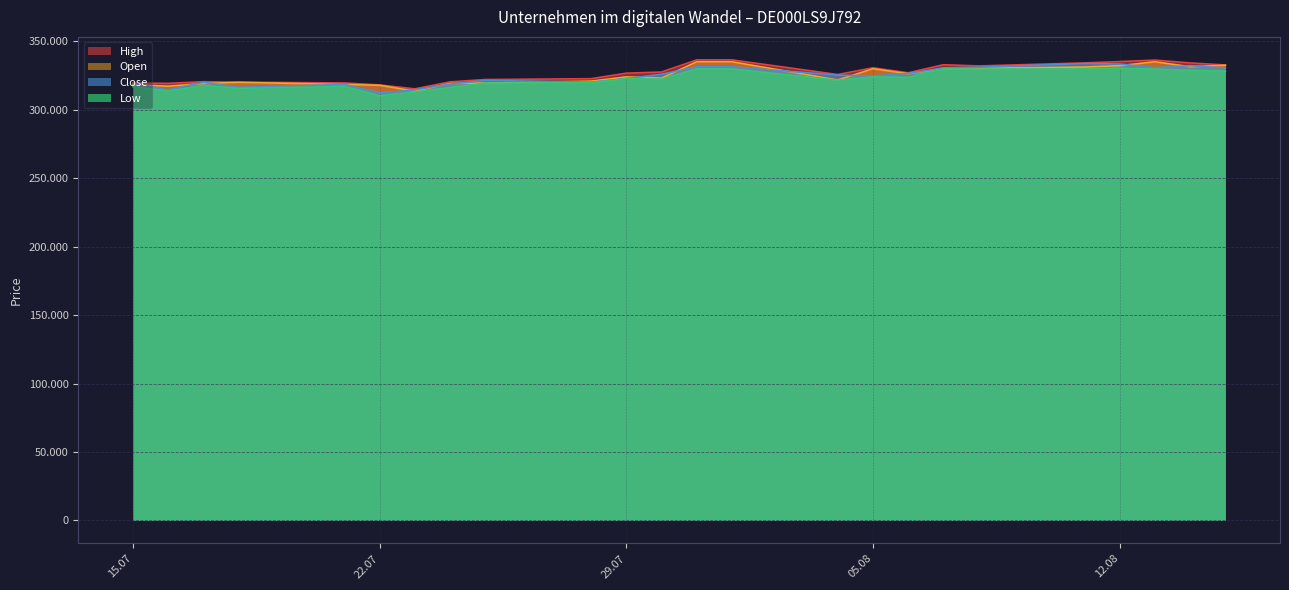

True or false: Low has a value of 323664 at 06.08.2025.

True